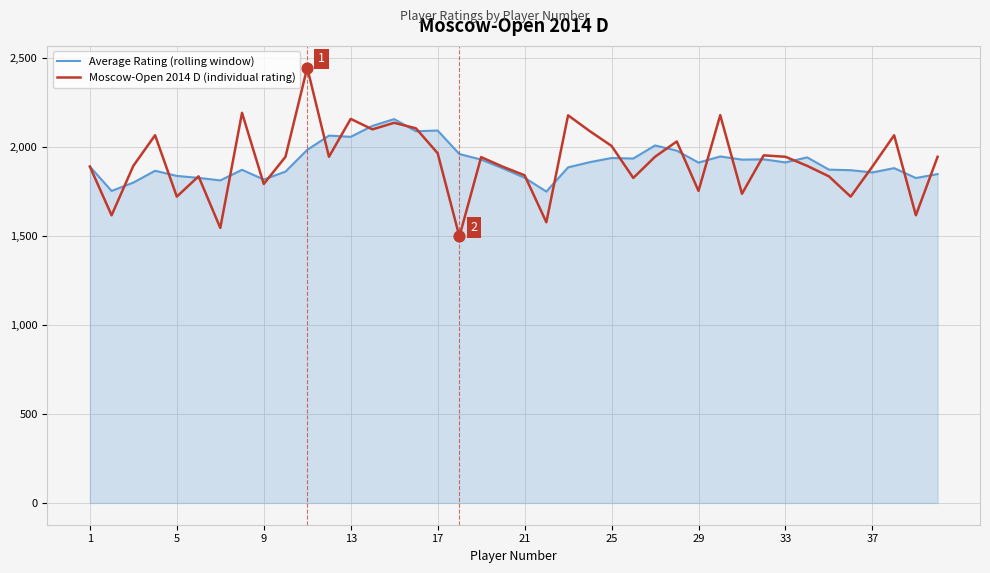

What is the smallest value displayed?

1498.0